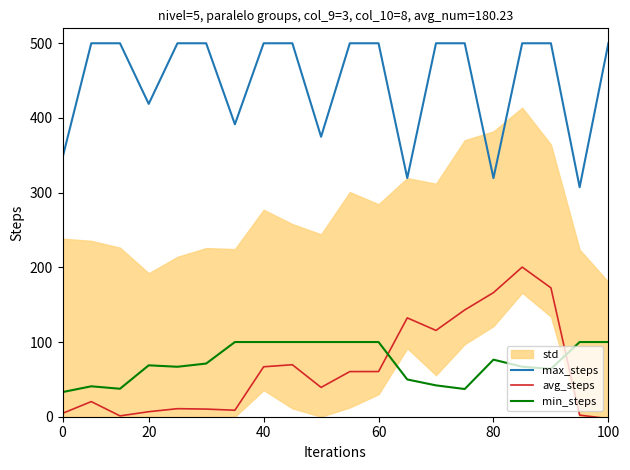

What is the maximum value for min_steps?

100.0